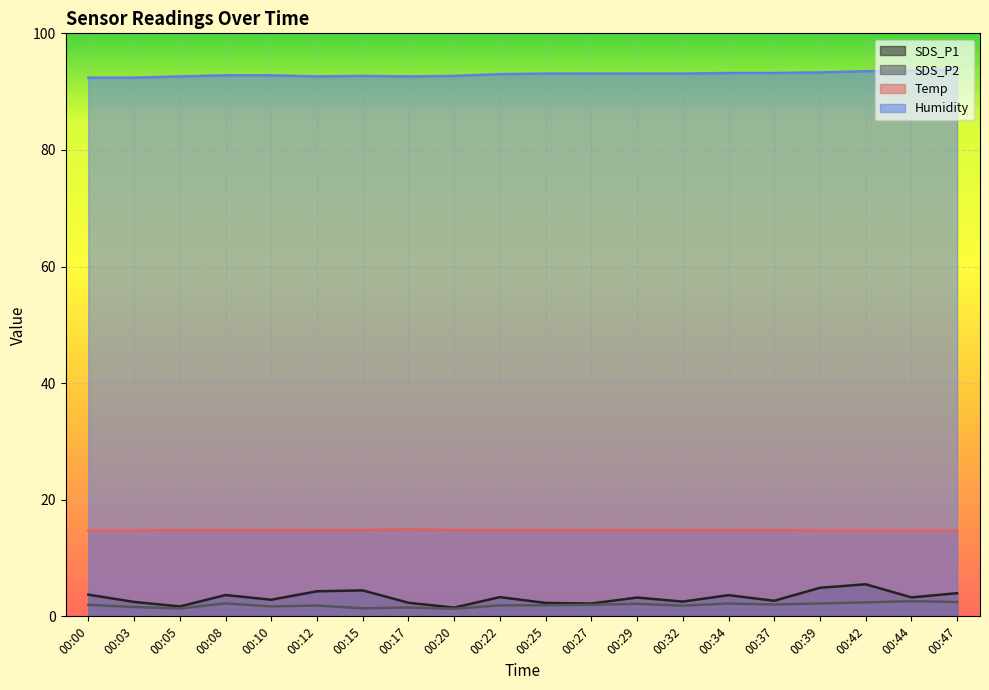

True or false: Temp has a value of 19.3 at 00:44.

False